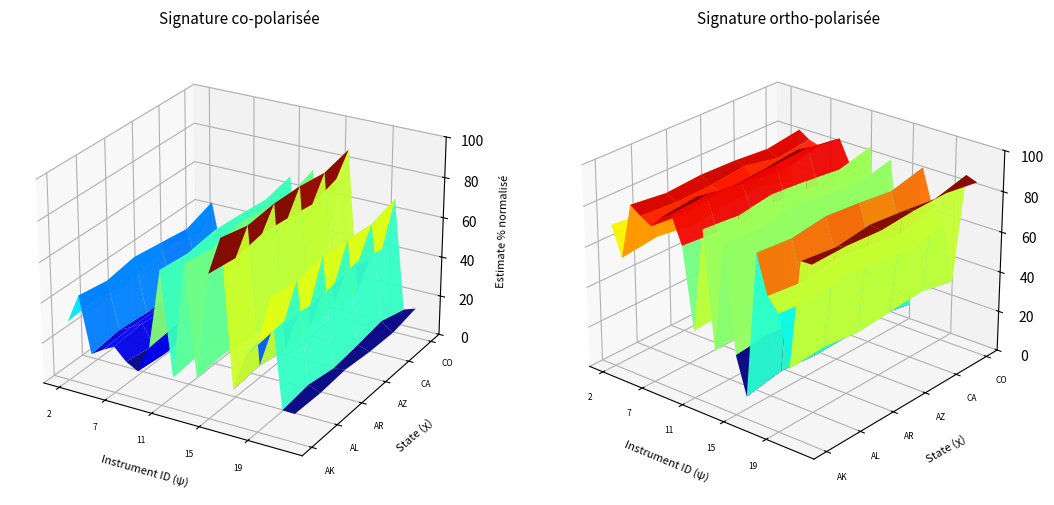

At which category is the sum across all series the highest?

13